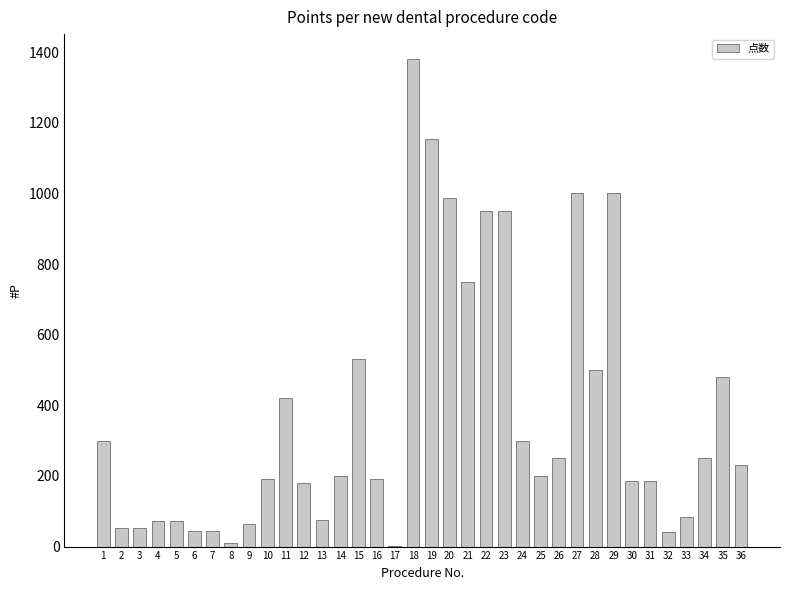

The chart shows a value of 73 at 5. True or false?

True